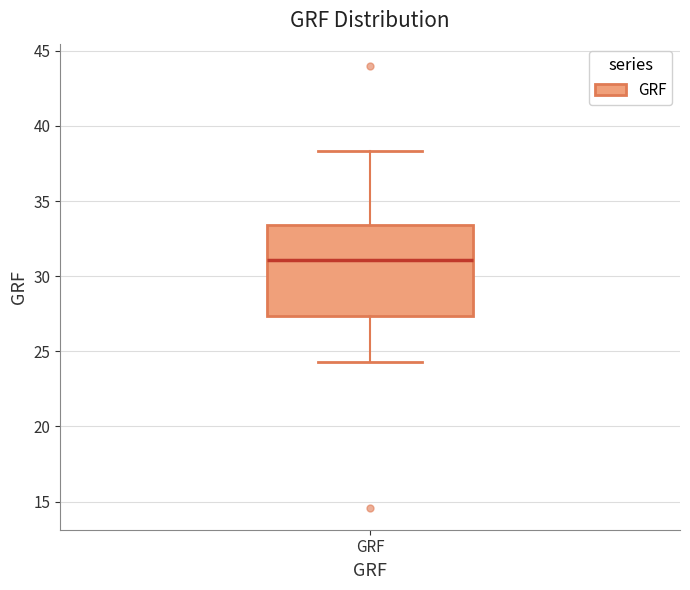

Transcribe this box plot: give where the median line is, the range the box spans, and where the two whiskers end, as read against the y-axis. The values are not printed on the chart, so give them approximately, as read against the axis.

median 31.0, box 27.5 to 33.5, whiskers 24.5 to 38.5